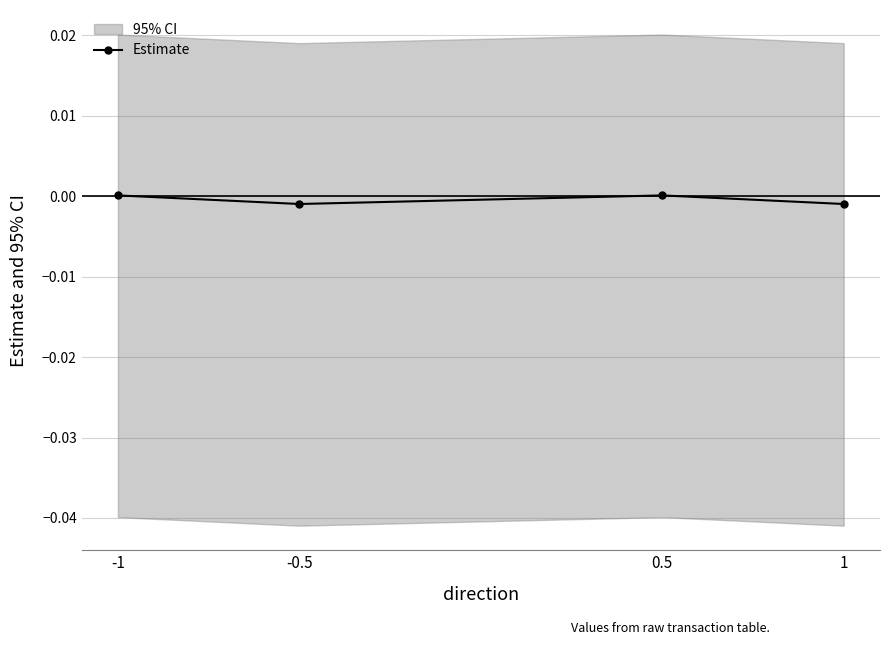

True or false: the data shows -0.0 at -0.5.

True